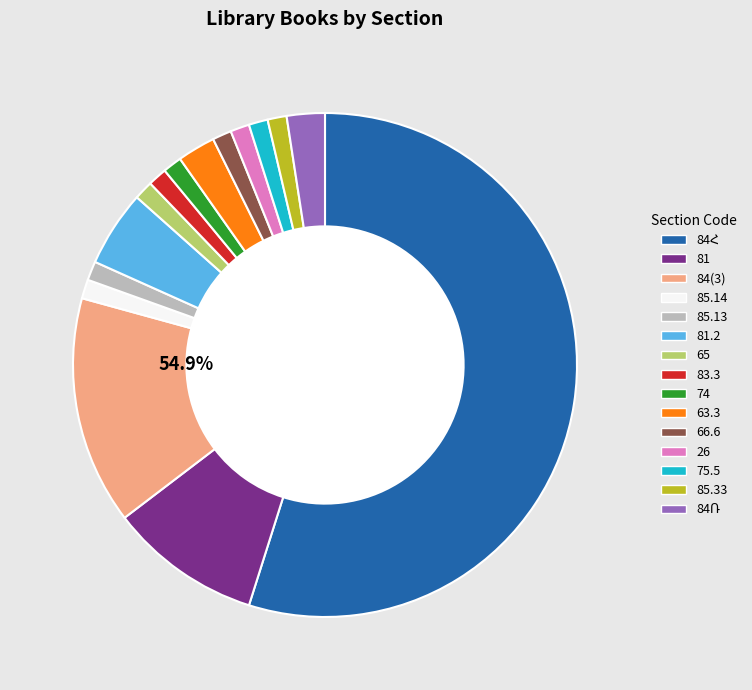

What percentage is the 84Ռ slice, to the nearest percent?

2%